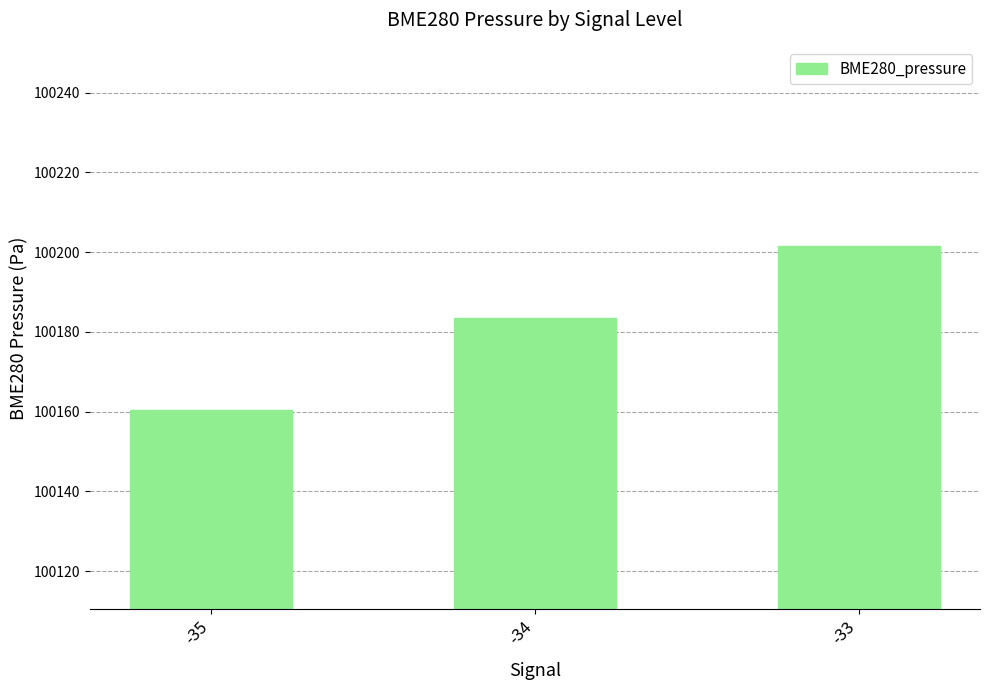

Count the number of data series in this chart.

1